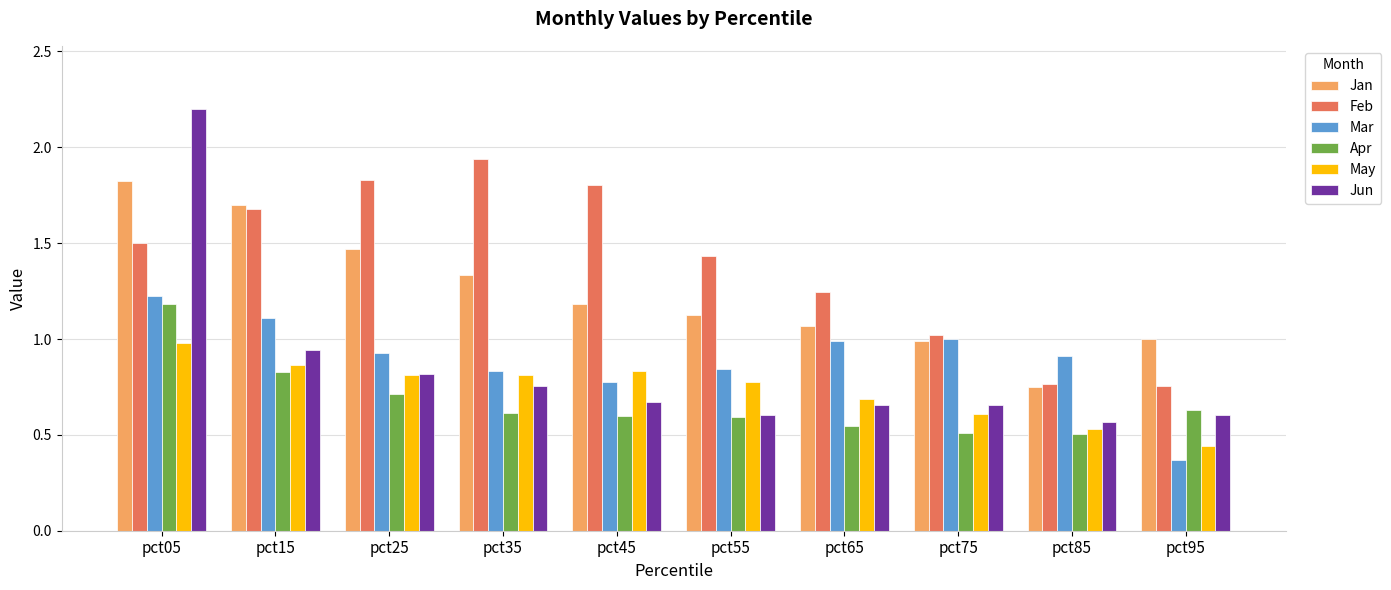

How many bars are there in each group?

6